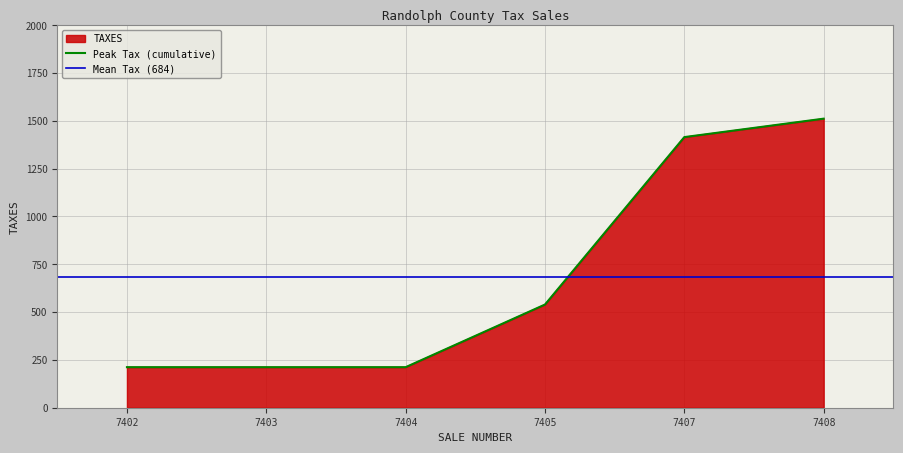

Count the number of categories in the chart.

6